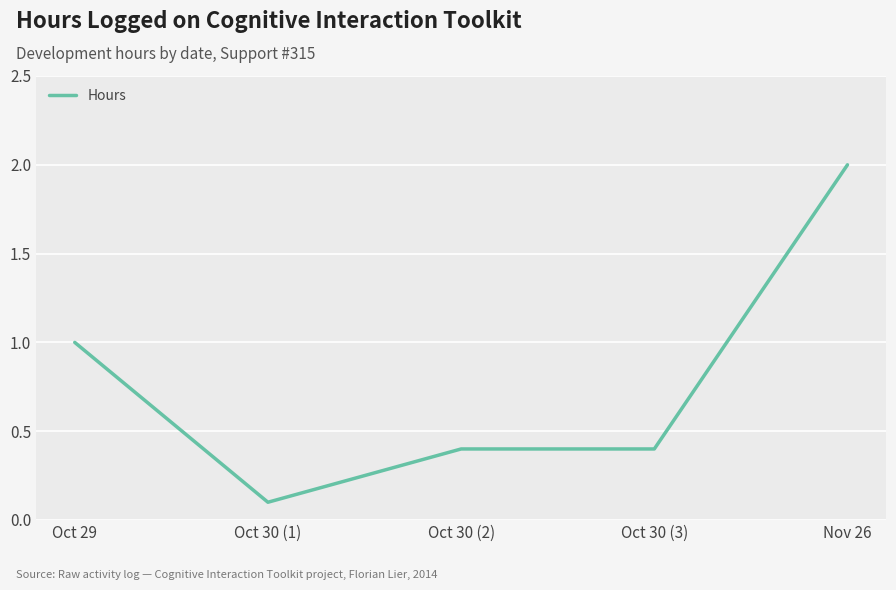

Is it true that the value at Oct 30 (3) is 0.1?

False